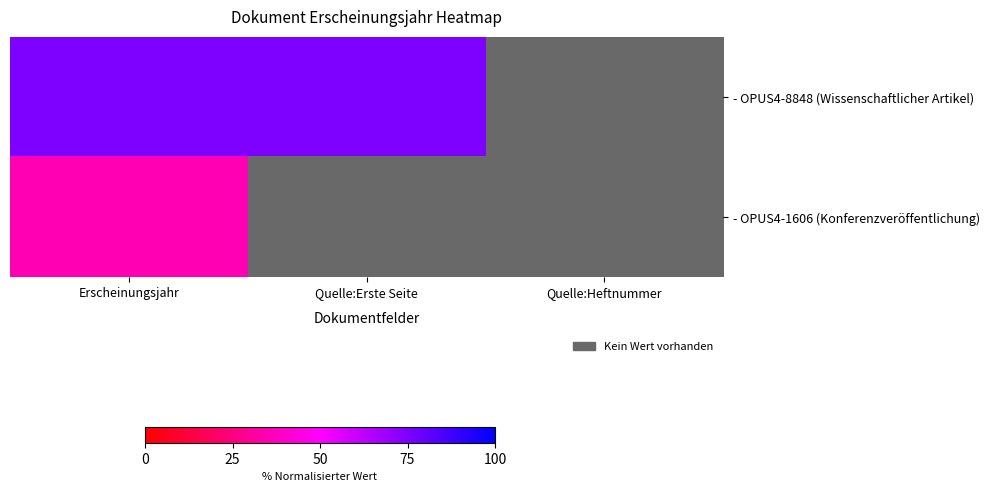

Which series has the largest range (max minus min)?

- OPUS4-8848 (Wissenschaftlicher Artikel)